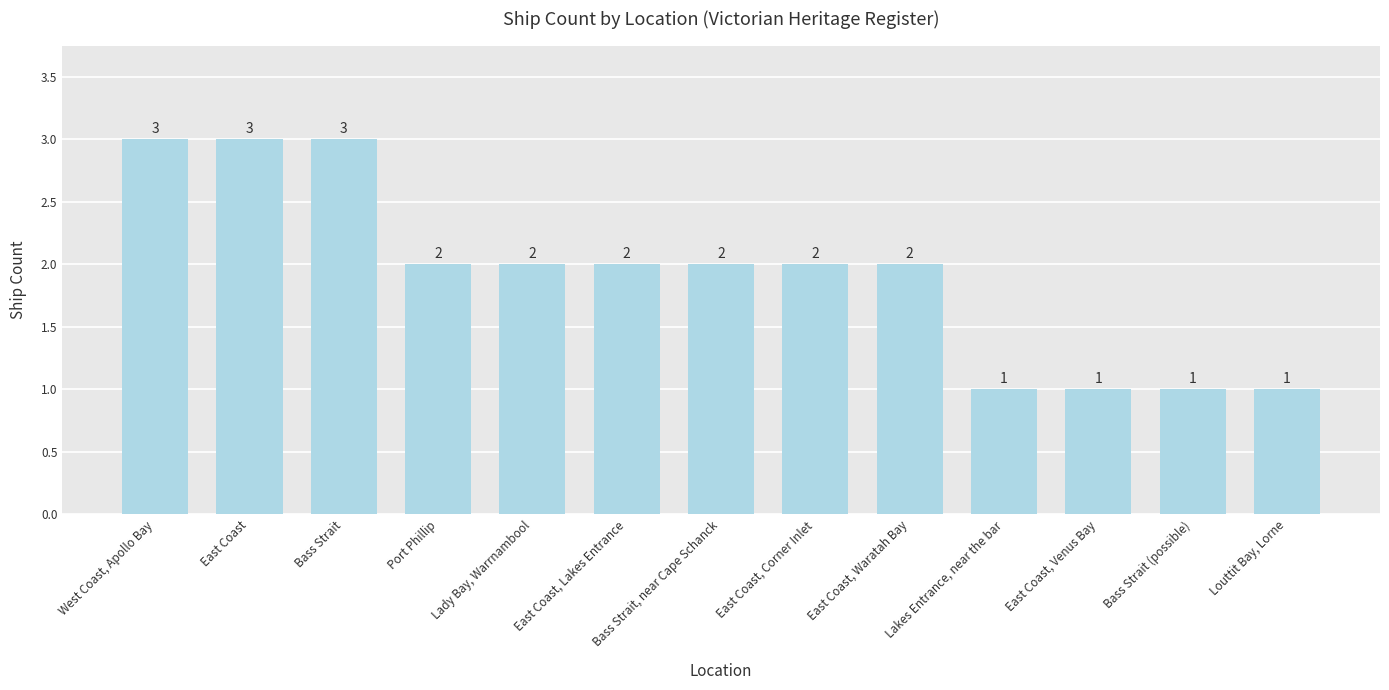

What is the value of the 9th bar from the left?

2